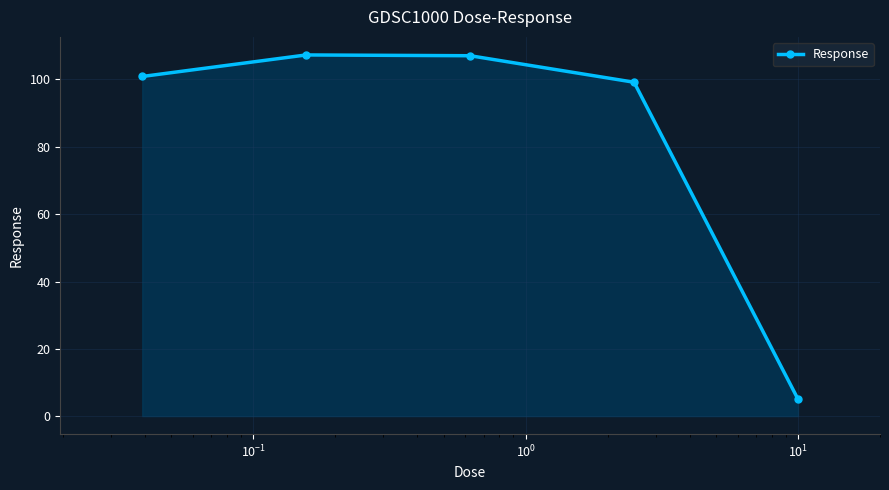

What is the value of the 5th point from the left?

5.1